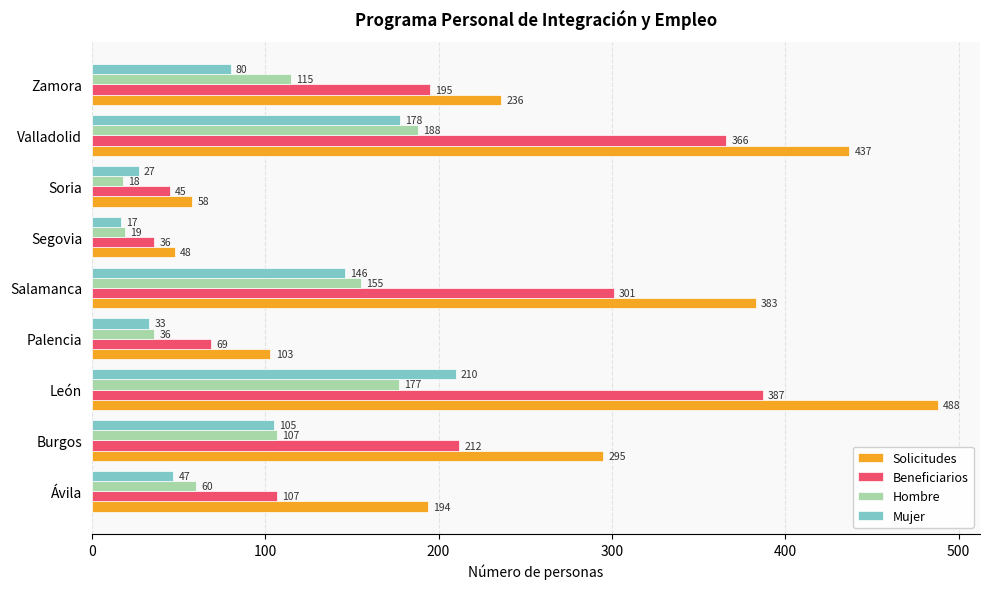

At which category is the sum across all series the highest?

León